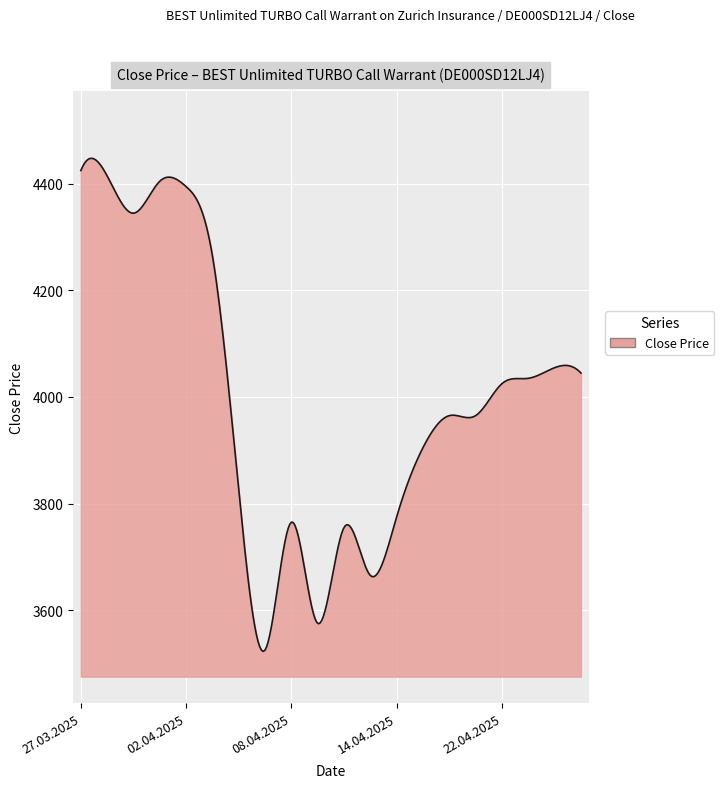

What is the minimum value shown in the chart?

3522.5